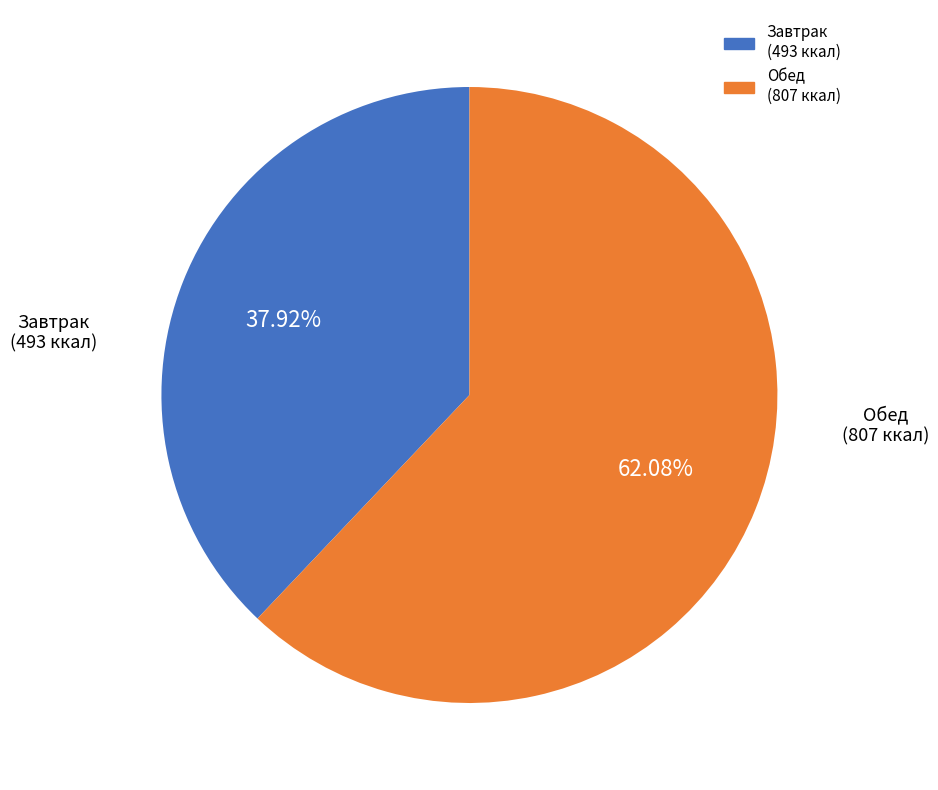

Count the number of slices in the pie.

2